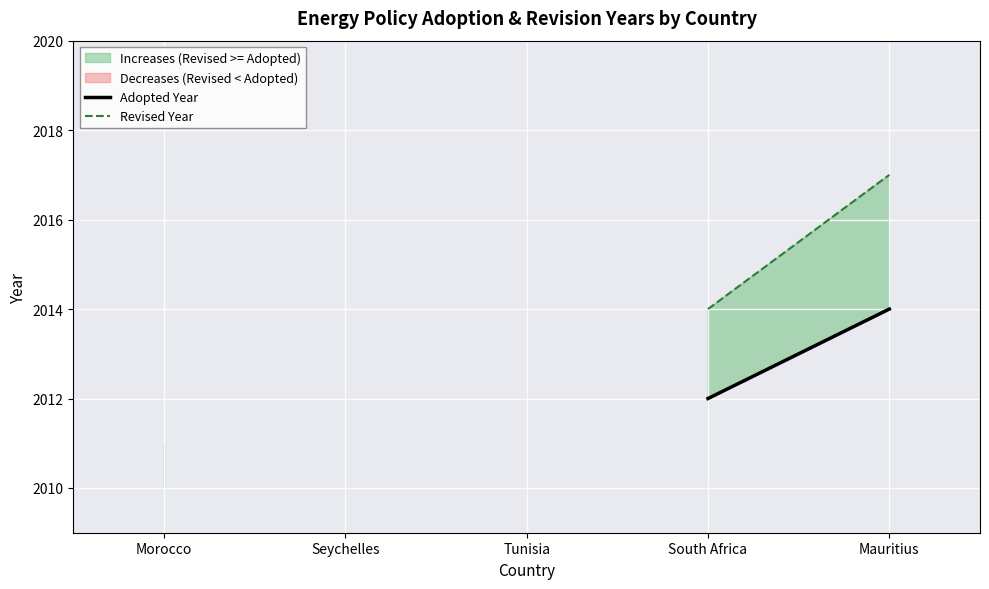

What position from the right is South Africa?

2